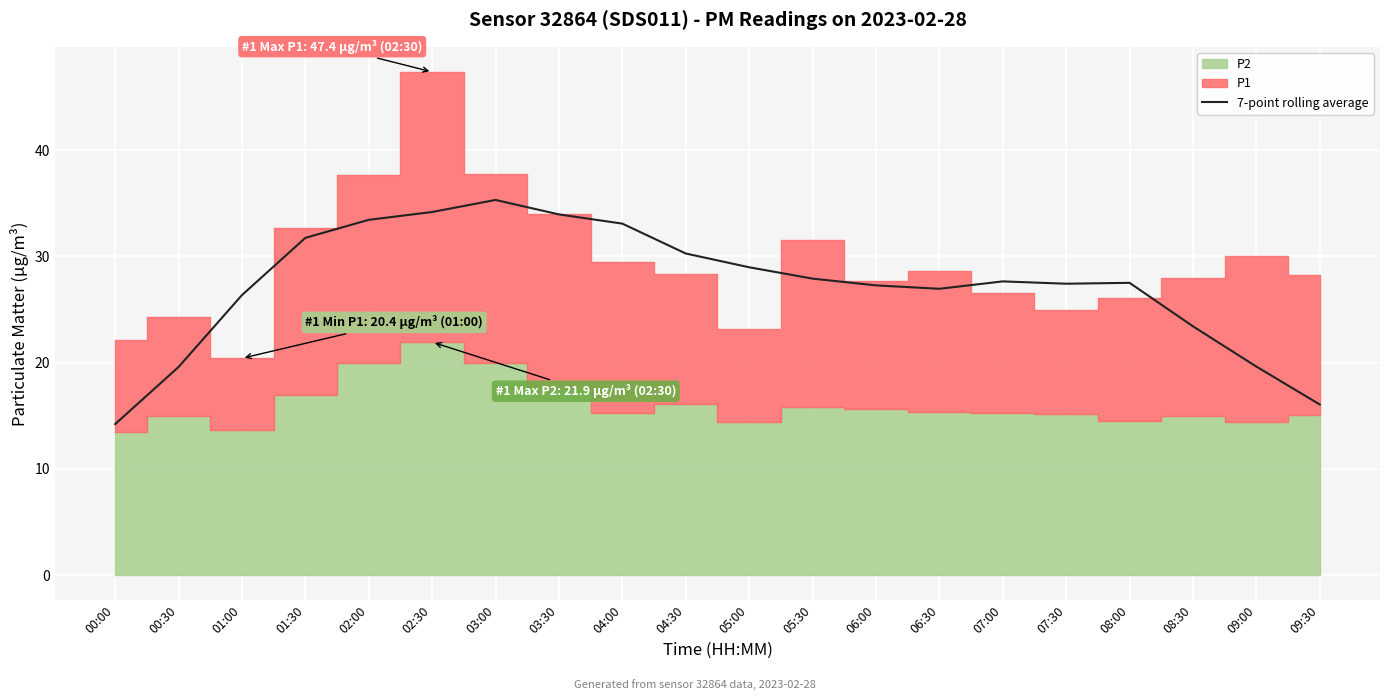

How many categories are shown in the chart?

20